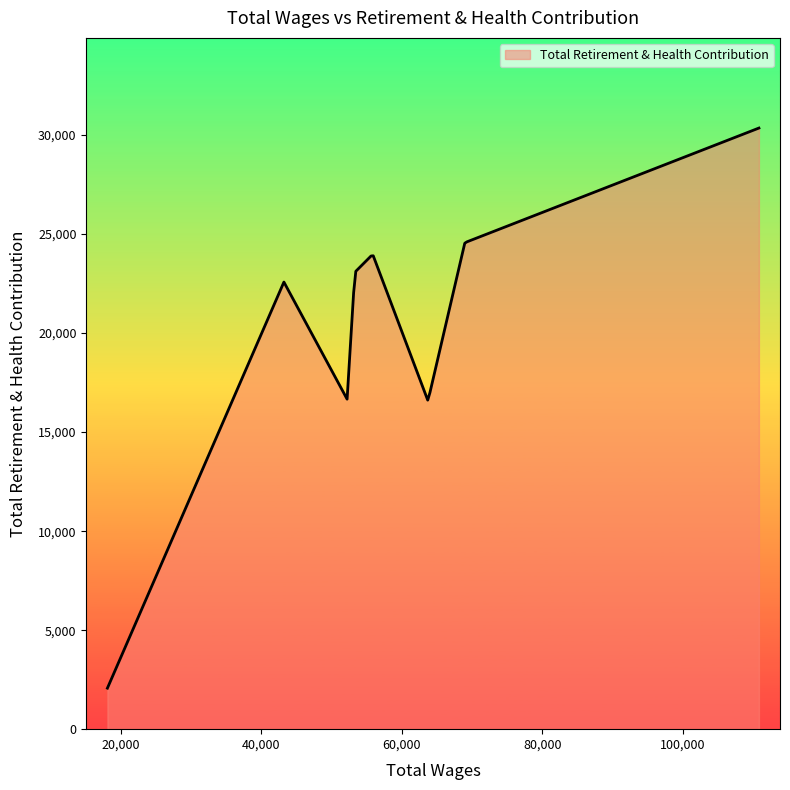

Does the chart display data point markers on the line(s)?

No